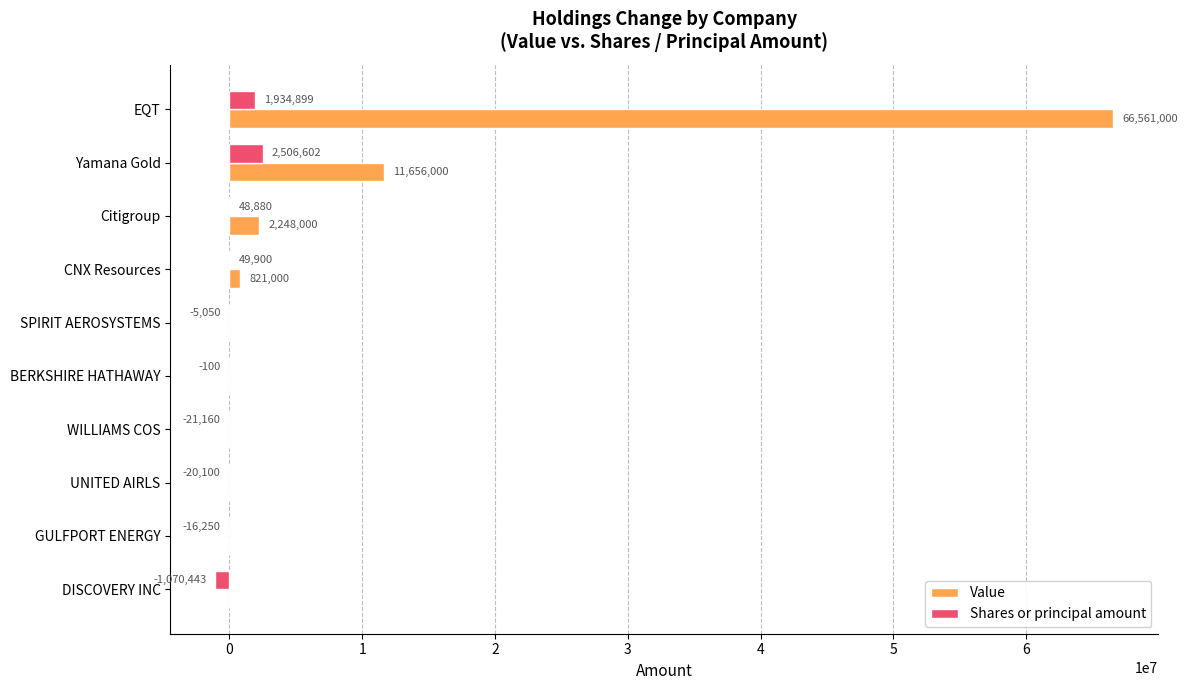

Which category has the highest value in the Value series?

EQT